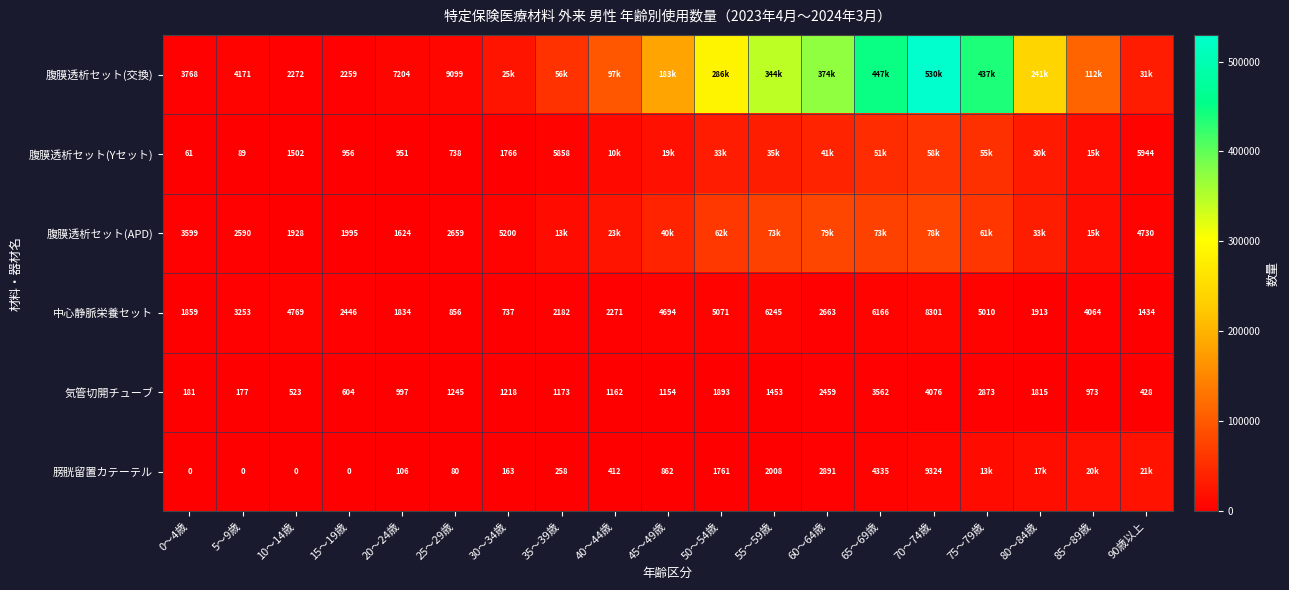

What is the approximate value of 中心静脈栄養セット at 5～9歳, to the nearest 100?

3300